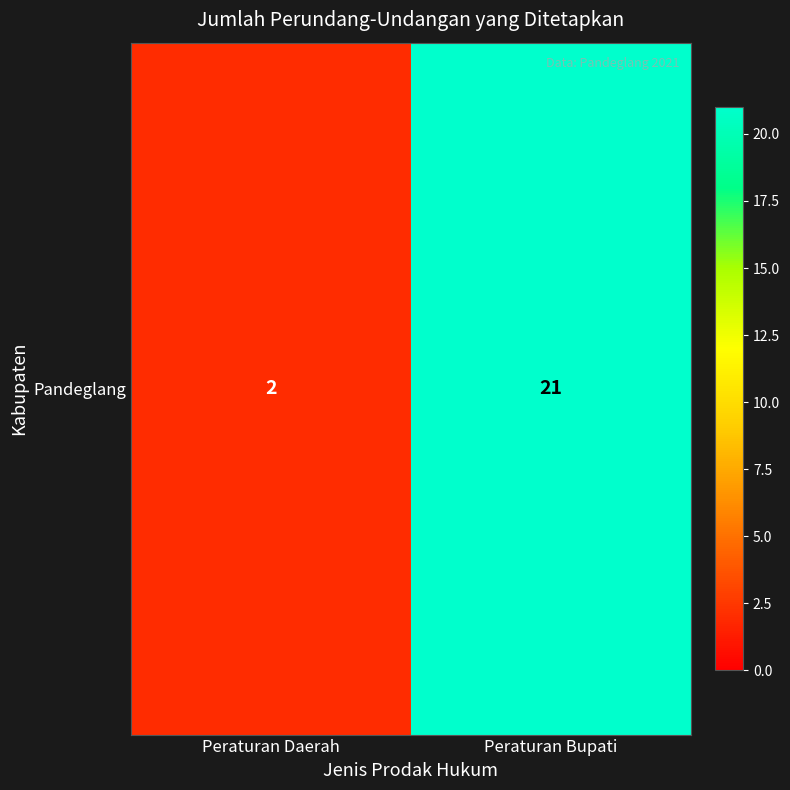

Reading right to left, extract all data points from this chart.

21	2